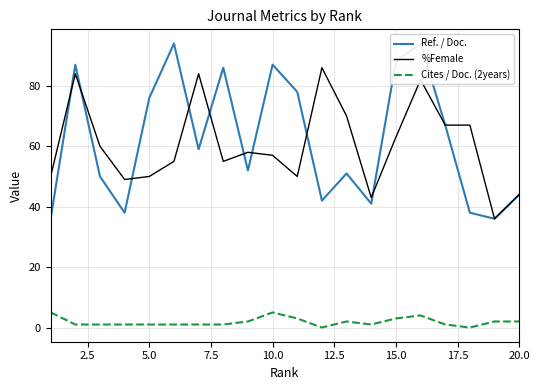

True or false: %Female and Cites / Doc. (2years) intersect in this chart.

False